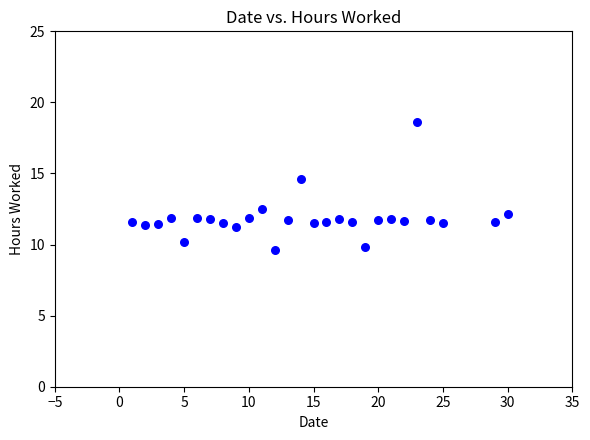

What Y value in the scatter plot is closest to 14?

14.6